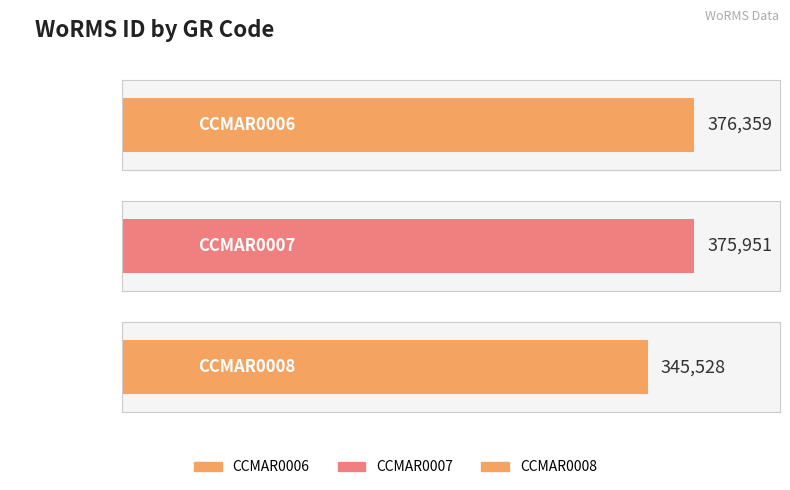

Are the bars grouped side by side (vs. stacked)?

No